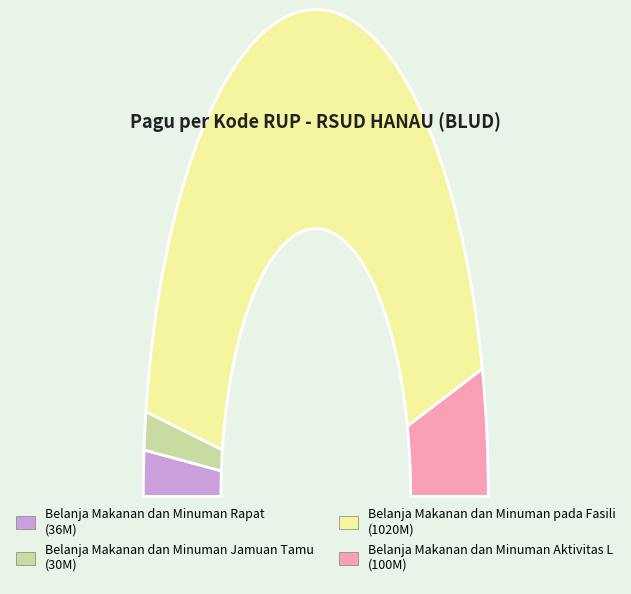

Which slice is the smallest?

38945791